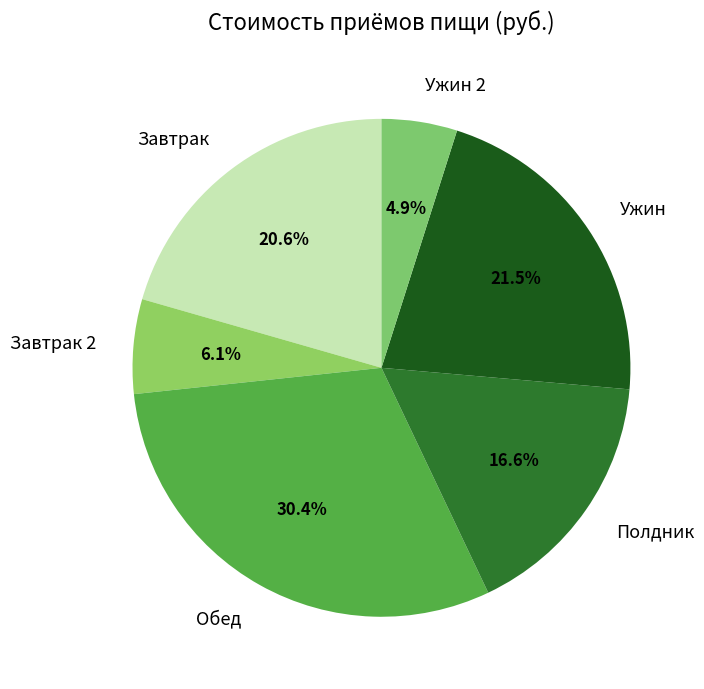

True or false: Ужин accounts for 29% of the total.

False